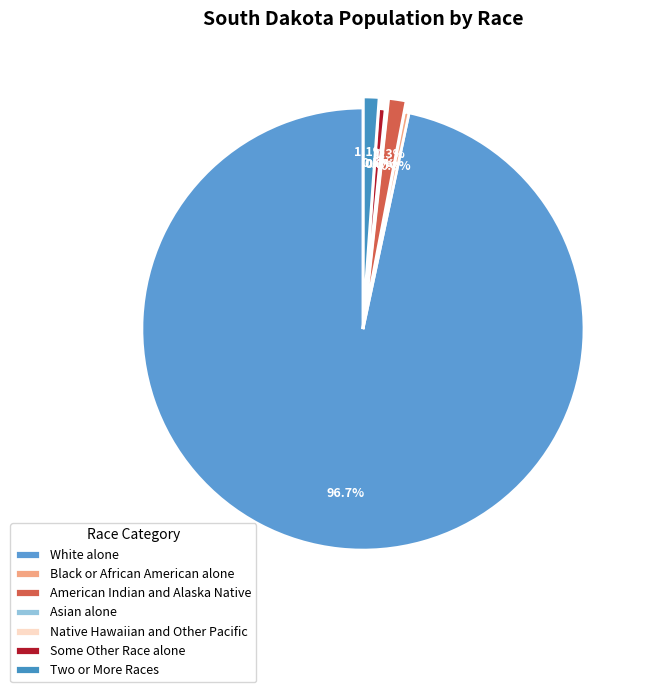

Which slice represents more than half of the pie?

White alone